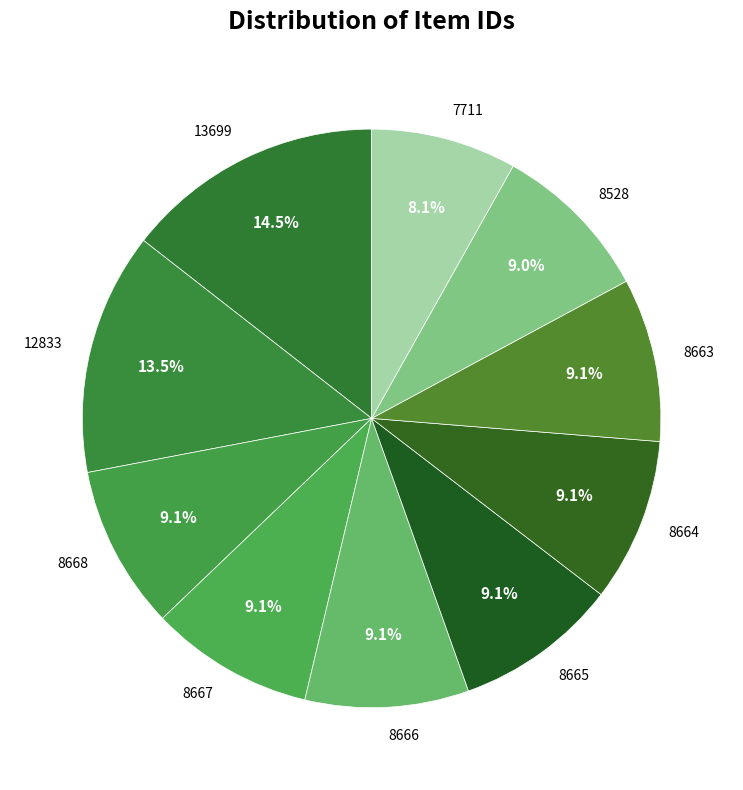

What portion of the pie excludes 13699?

85.5%